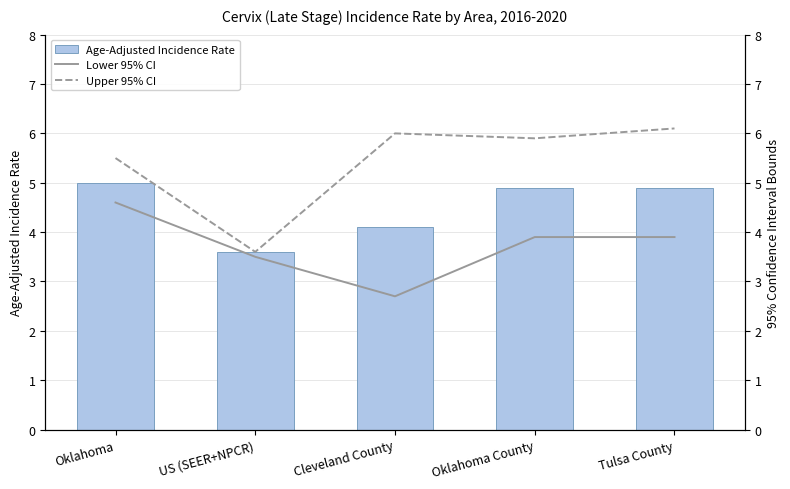

Reading left to right, list all the values displayed in this chart.

Age-Adjusted Incidence Rate: 5.0	3.6	4.1	4.9	4.9
Lower 95% CI: 4.6	3.5	2.7	3.9	3.9
Upper 95% CI: 5.5	3.6	6.0	5.9	6.1